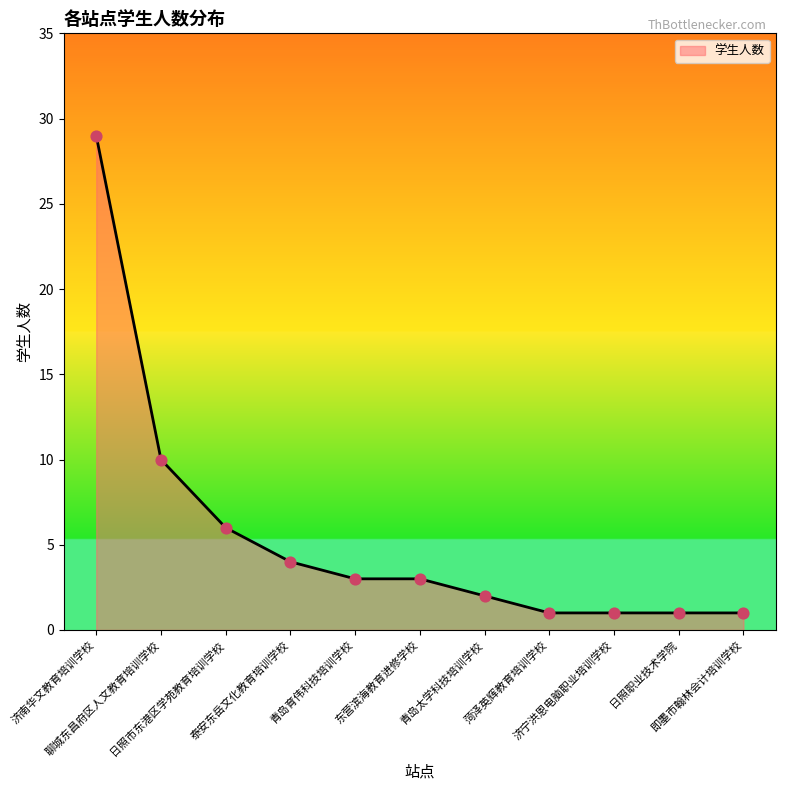

What is the ratio of the value at 泰安东岳文化教育培训学校 to the value at 日照市东港区学苑教育培训学校?

0.7